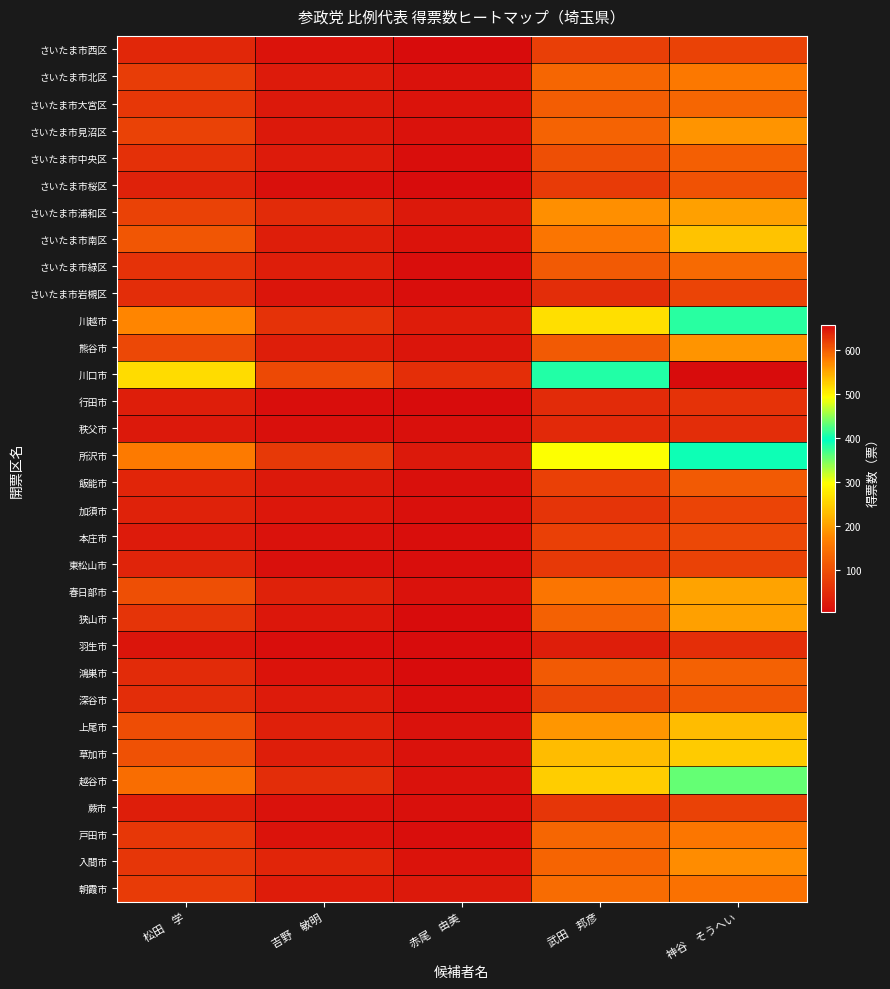

Reading left to right, what are all the values shown in this chart?

さいたま市西区: 松田　学=42.0	吉野　敏明=15.0	赤尾　由美=5.0	武田　邦彦=77.0	神谷　そうへい=80.0
さいたま市北区: 松田　学=73.0	吉野　敏明=25.0	赤尾　由美=11.0	武田　邦彦=133.0	神谷　そうへい=157.0
さいたま市大宮区: 松田　学=66.0	吉野　敏明=23.0	赤尾　由美=14.0	武田　邦彦=118.0	神谷　そうへい=133.0
さいたま市見沼区: 松田　学=80.0	吉野　敏明=23.0	赤尾　由美=11.0	武田　邦彦=128.0	神谷　そうへい=189.0
さいたま市中央区: 松田　学=56.0	吉野　敏明=24.0	赤尾　由美=7.0	武田　邦彦=98.0	神谷　そうへい=122.0
さいたま市桜区: 松田　学=36.0	吉野　敏明=10.0	赤尾　由美=3.0	武田　邦彦=71.0	神谷　そうへい=103.0
さいたま市浦和区: 松田　学=81.0	吉野　敏明=47.0	赤尾　由美=21.0	武田　邦彦=183.0	神谷　そうへい=199.7
さいたま市南区: 松田　学=109.0	吉野　敏明=30.0	赤尾　由美=15.0	武田　邦彦=152.0	神谷　そうへい=237.3
さいたま市緑区: 松田　学=57.0	吉野　敏明=29.0	赤尾　由美=7.0	武田　邦彦=115.0	神谷　そうへい=136.7
さいたま市岩槻区: 松田　学=49.0	吉野　敏明=18.0	赤尾　由美=7.0	武田　邦彦=49.0	神谷　そうへい=84.0
川越市: 松田　学=174.0	吉野　敏明=58.0	赤尾　由美=27.0	武田　邦彦=265.9	神谷　そうへい=379.0
熊谷市: 松田　学=89.0	吉野　敏明=31.0	赤尾　由美=17.0	武田　邦彦=114.0	神谷　そうへい=187.5
川口市: 松田　学=262.0	吉野　敏明=92.0	赤尾　由美=53.0	武田　邦彦=408.0	神谷　そうへい=656.8
行田市: 松田　学=29.0	吉野　敏明=7.0	赤尾　由美=3.0	武田　邦彦=47.0	神谷　そうへい=59.0
秩父市: 松田　学=23.0	吉野　敏明=9.0	赤尾　由美=10.0	武田　邦彦=45.0	神谷　そうへい=49.6
所沢市: 松田　学=159.0	吉野　敏明=67.0	赤尾　由美=21.0	武田　邦彦=299.0	神谷　そうへい=399.0
飯能市: 松田　学=41.0	吉野　敏明=21.0	赤尾　由美=10.0	武田　邦彦=78.0	神谷　そうへい=114.0
加須市: 松田　学=35.0	吉野　敏明=19.0	赤尾　由美=9.0	武田　邦彦=60.0	神谷　そうへい=83.0
本庄市: 松田　学=24.0	吉野　敏明=12.0	赤尾　由美=6.0	武田　邦彦=78.0	神谷　そうへい=89.0
東松山市: 松田　学=37.0	吉野　敏明=9.0	赤尾　由美=8.0	武田　邦彦=68.0	神谷　そうへい=81.0
春日部市: 松田　学=99.0	吉野　敏明=36.0	赤尾　由美=11.0	武田　邦彦=153.0	神谷　そうへい=204.0
狭山市: 松田　学=60.0	吉野　敏明=20.0	赤尾　由美=3.0	武田　邦彦=124.0	神谷　そうへい=202.0
羽生市: 松田　学=17.0	吉野　敏明=6.0	赤尾　由美=4.0	武田　邦彦=30.0	神谷　そうへい=52.0
鴻巣市: 松田　学=48.0	吉野　敏明=15.0	赤尾　由美=5.0	武田　邦彦=114.0	神谷　そうへい=125.0
深谷市: 松田　学=51.0	吉野　敏明=24.0	赤尾　由美=6.0	武田　邦彦=86.0	神谷　そうへい=110.0
上尾市: 松田　学=97.0	吉野　敏明=33.0	赤尾　由美=12.0	武田　邦彦=191.0	神谷　そうへい=228.0
草加市: 松田　学=102.0	吉野　敏明=30.0	赤尾　由美=11.0	武田　邦彦=229.0	神谷　そうへい=244.0
越谷市: 松田　学=141.0	吉野　敏明=50.0	赤尾　由美=12.0	武田　邦彦=248.0	神谷　そうへい=357.0
蕨市: 松田　学=29.0	吉野　敏明=13.0	赤尾　由美=9.0	武田　邦彦=62.0	神谷　そうへい=79.7
戸田市: 松田　学=65.0	吉野　敏明=15.0	赤尾　由美=7.0	武田　邦彦=133.0	神谷　そうへい=155.0
入間市: 松田　学=62.0	吉野　敏明=40.0	赤尾　由美=14.0	武田　邦彦=130.0	神谷　そうへい=180.0
朝霞市: 松田　学=70.0	吉野　敏明=27.0	赤尾　由美=21.0	武田　邦彦=139.0	神谷　そうへい=148.0